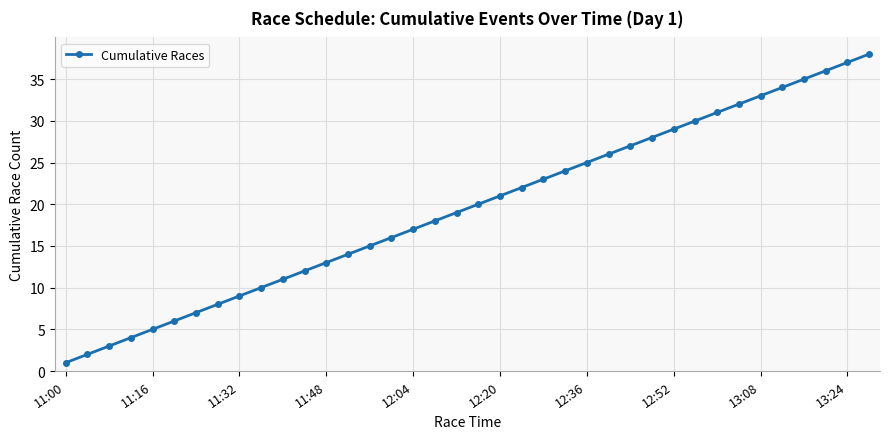

What is the sum of all values?

741